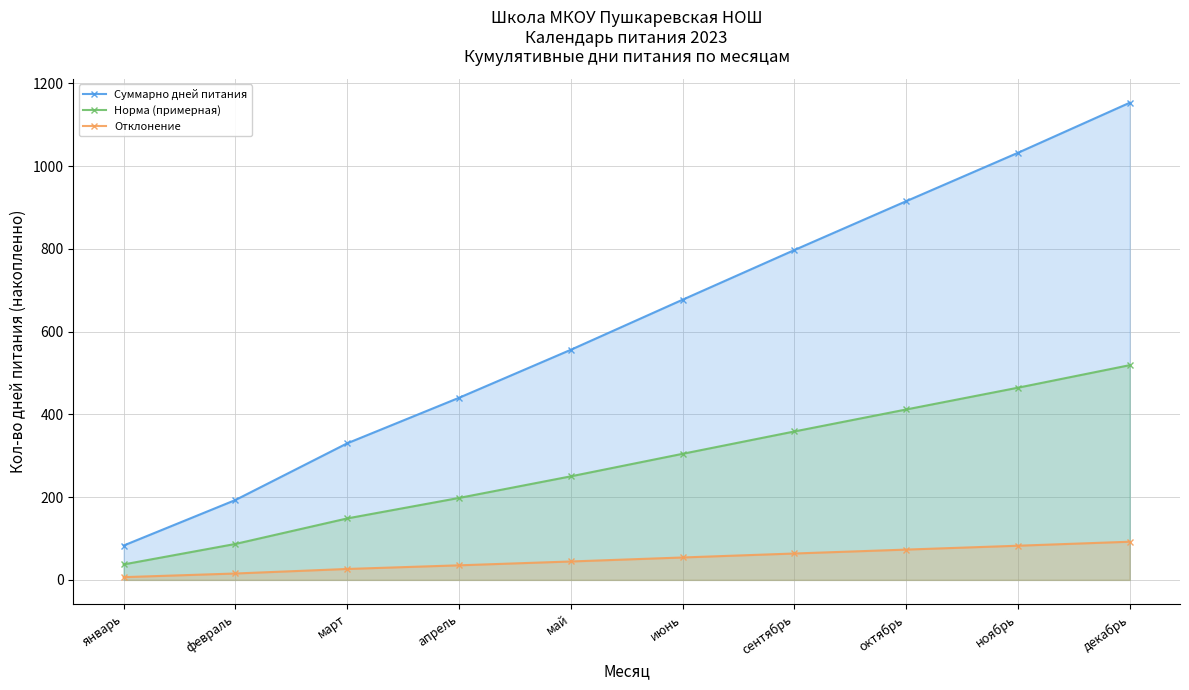

What is the spread (max minus min) of values at март?

303.6